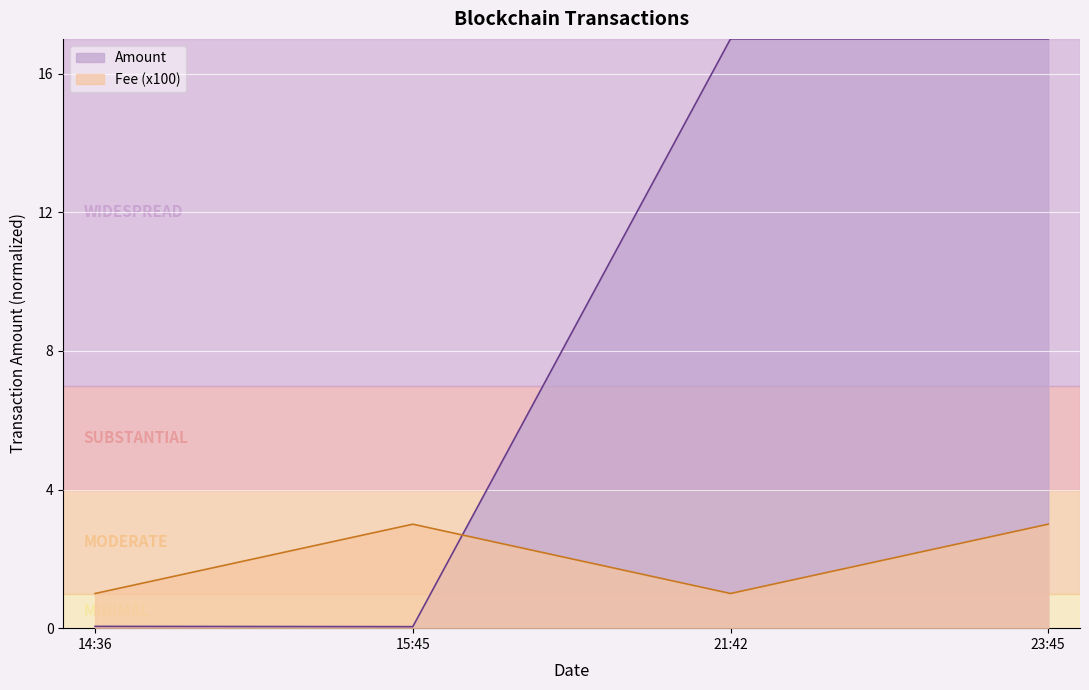

What position from the left is 14:36?

1